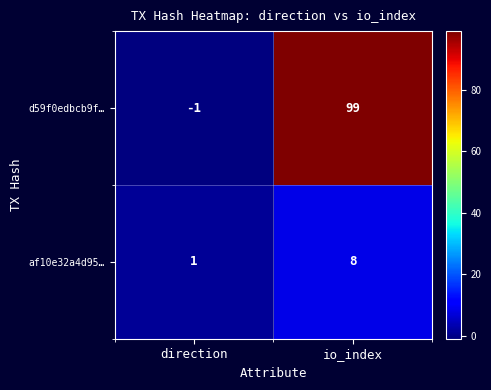

What is the maximum value shown in the chart?

99